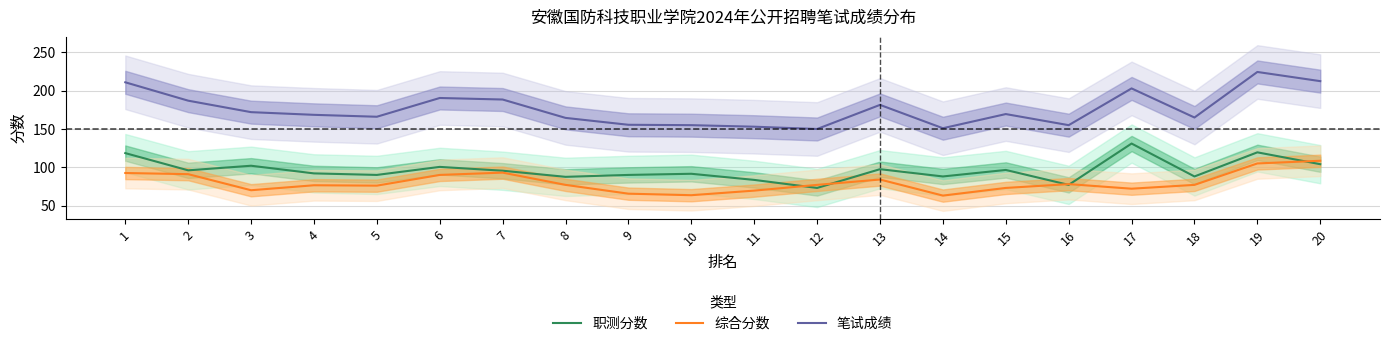

Count the number of data series in this chart.

3